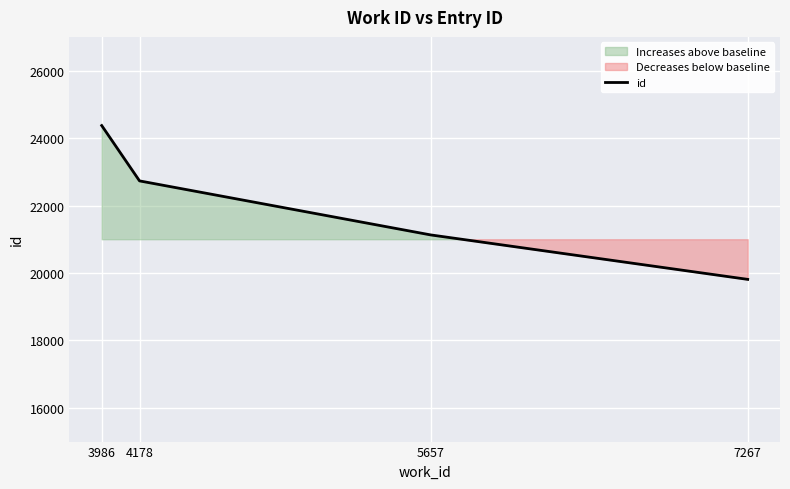

Count the values in the range 21128 to 24371.

3